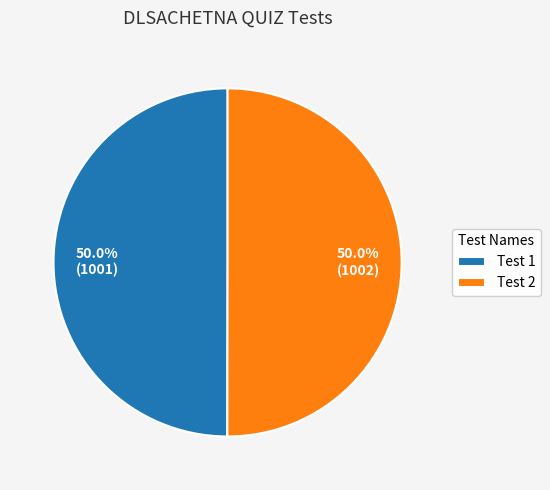

How many segments does this pie chart have?

2